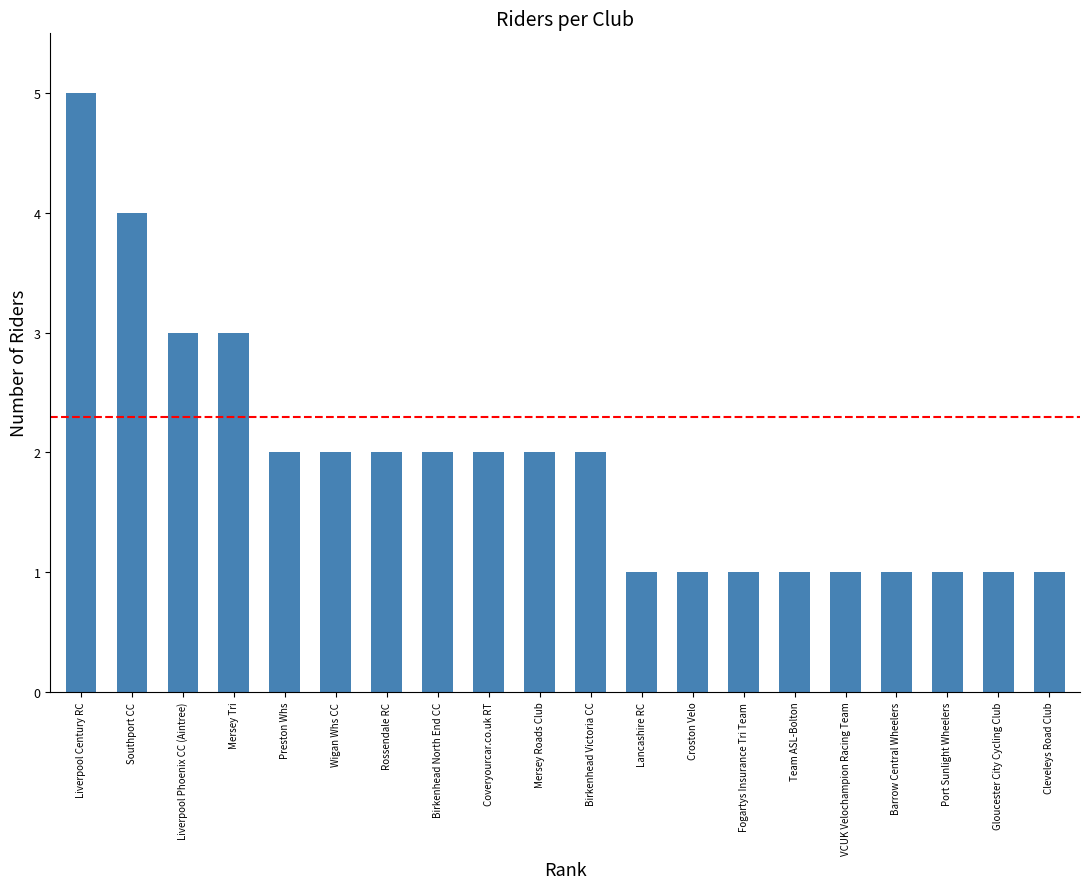

How many bars are there in total?

20